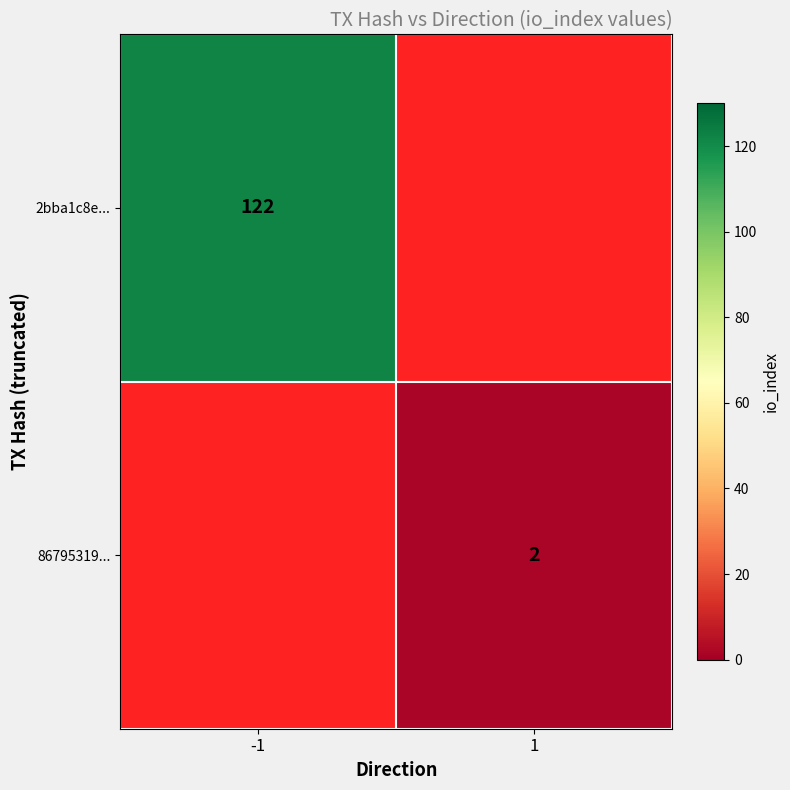

Count the number of data series in this chart.

2